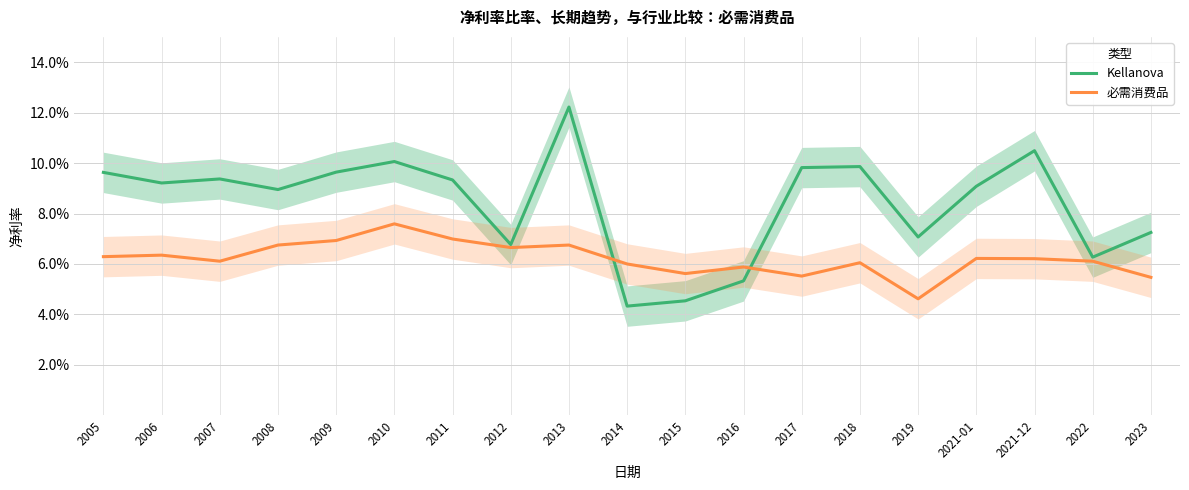

After their last crossing, which series has the higher values: 必需消费品 or Kellanova?

Kellanova